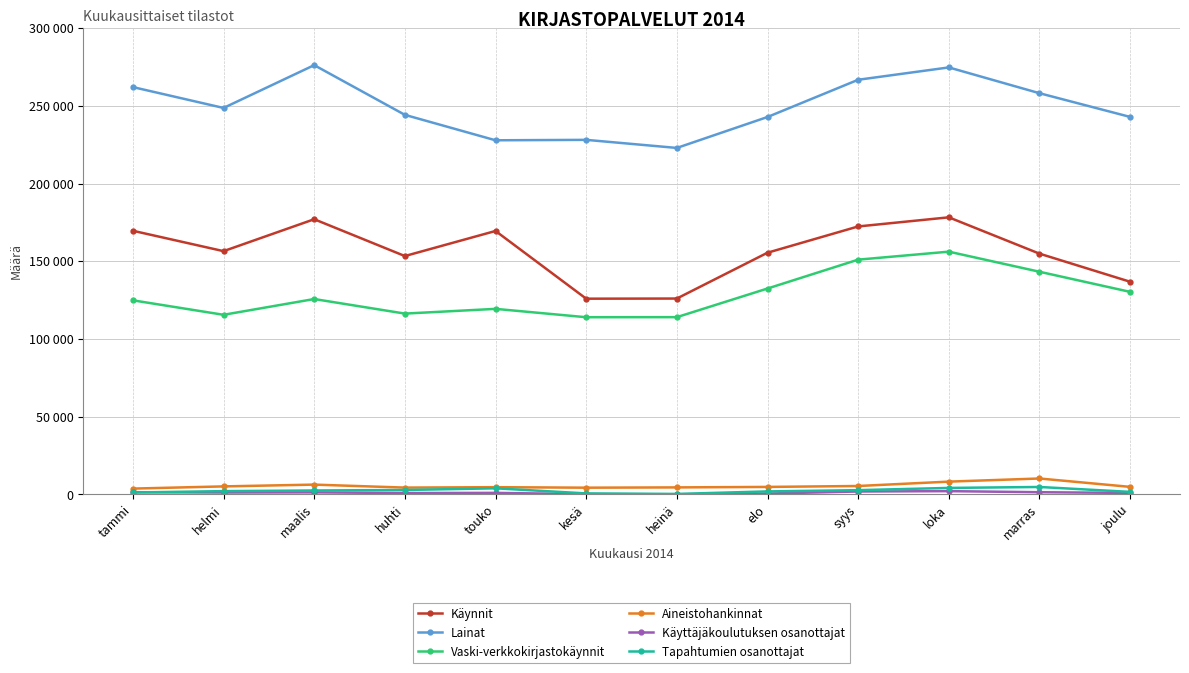

At which category is the sum across all series the highest?

loka